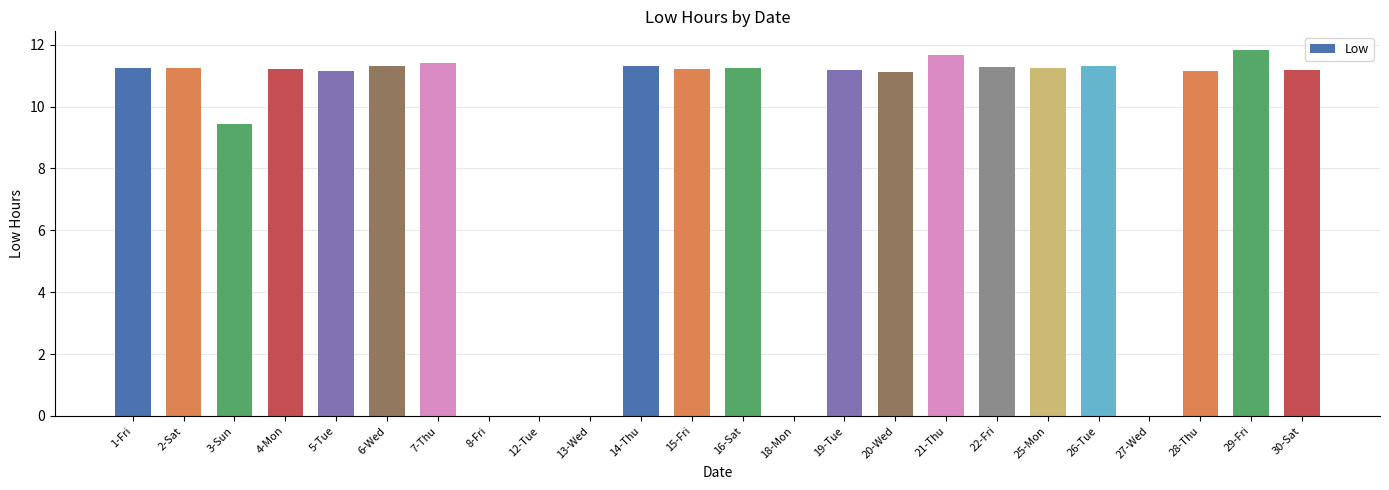

Count the number of values greater than 11.

18